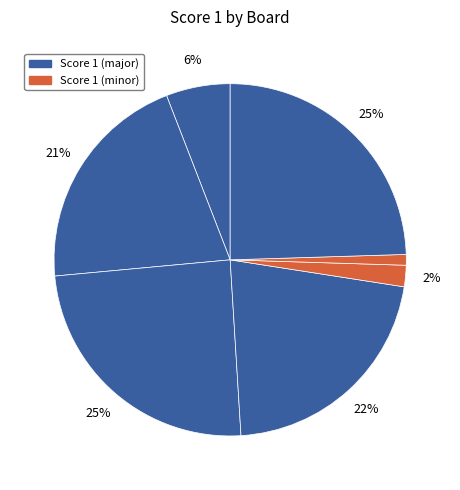

To the nearest percent, what is the difference between the largest and smallest slice percentages?

24%